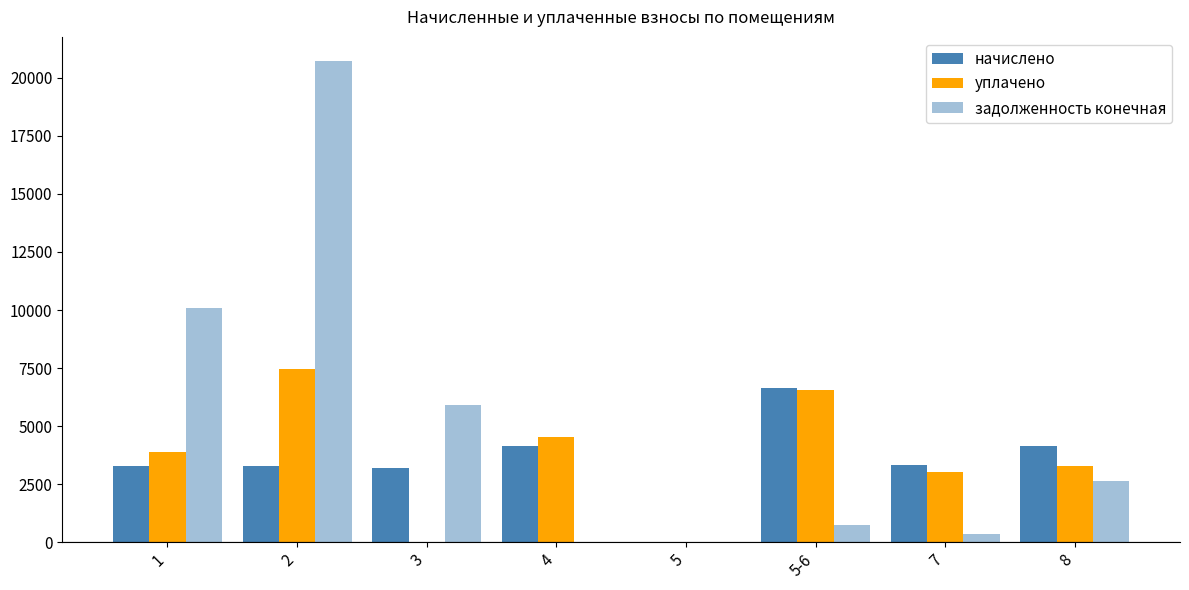

What position from the left is 4?

4